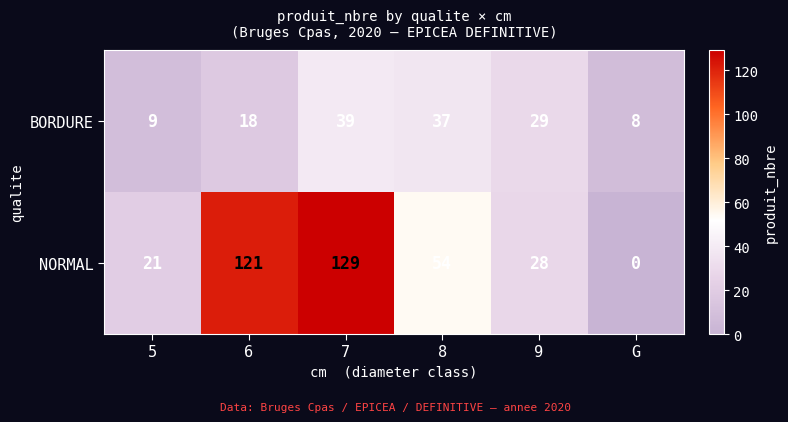

What is the sum of all BORDURE values?

140